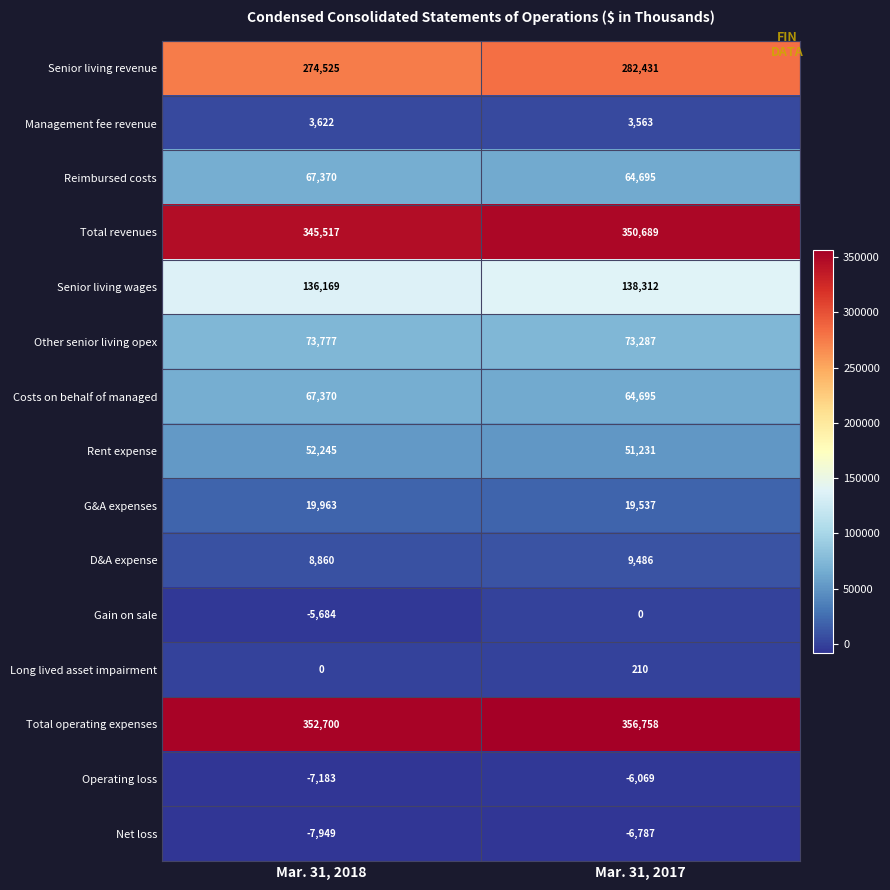

At how many categories does at least one series exceed 16969?

2